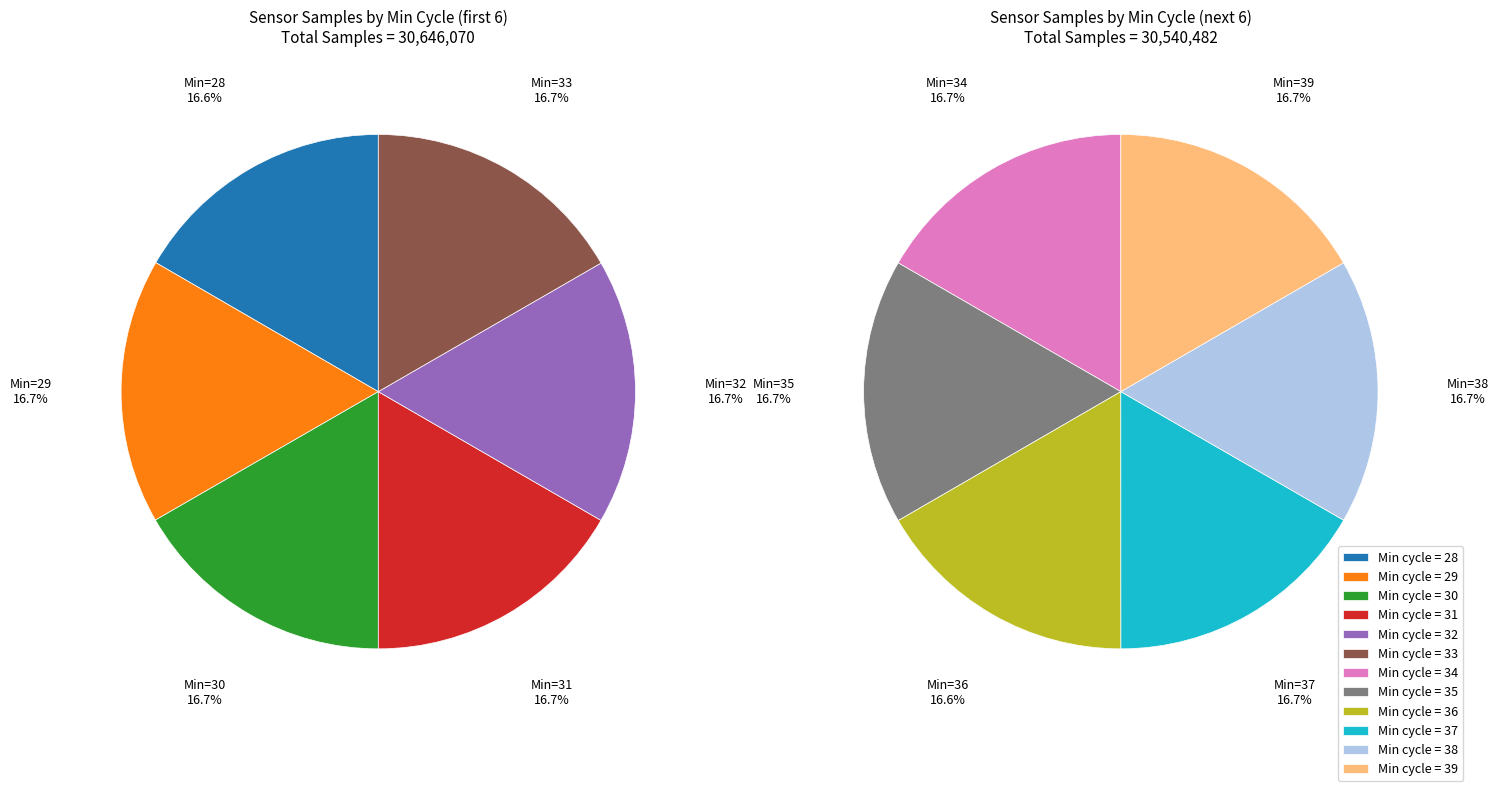

To the nearest percent, what is the average slice percentage?

8%